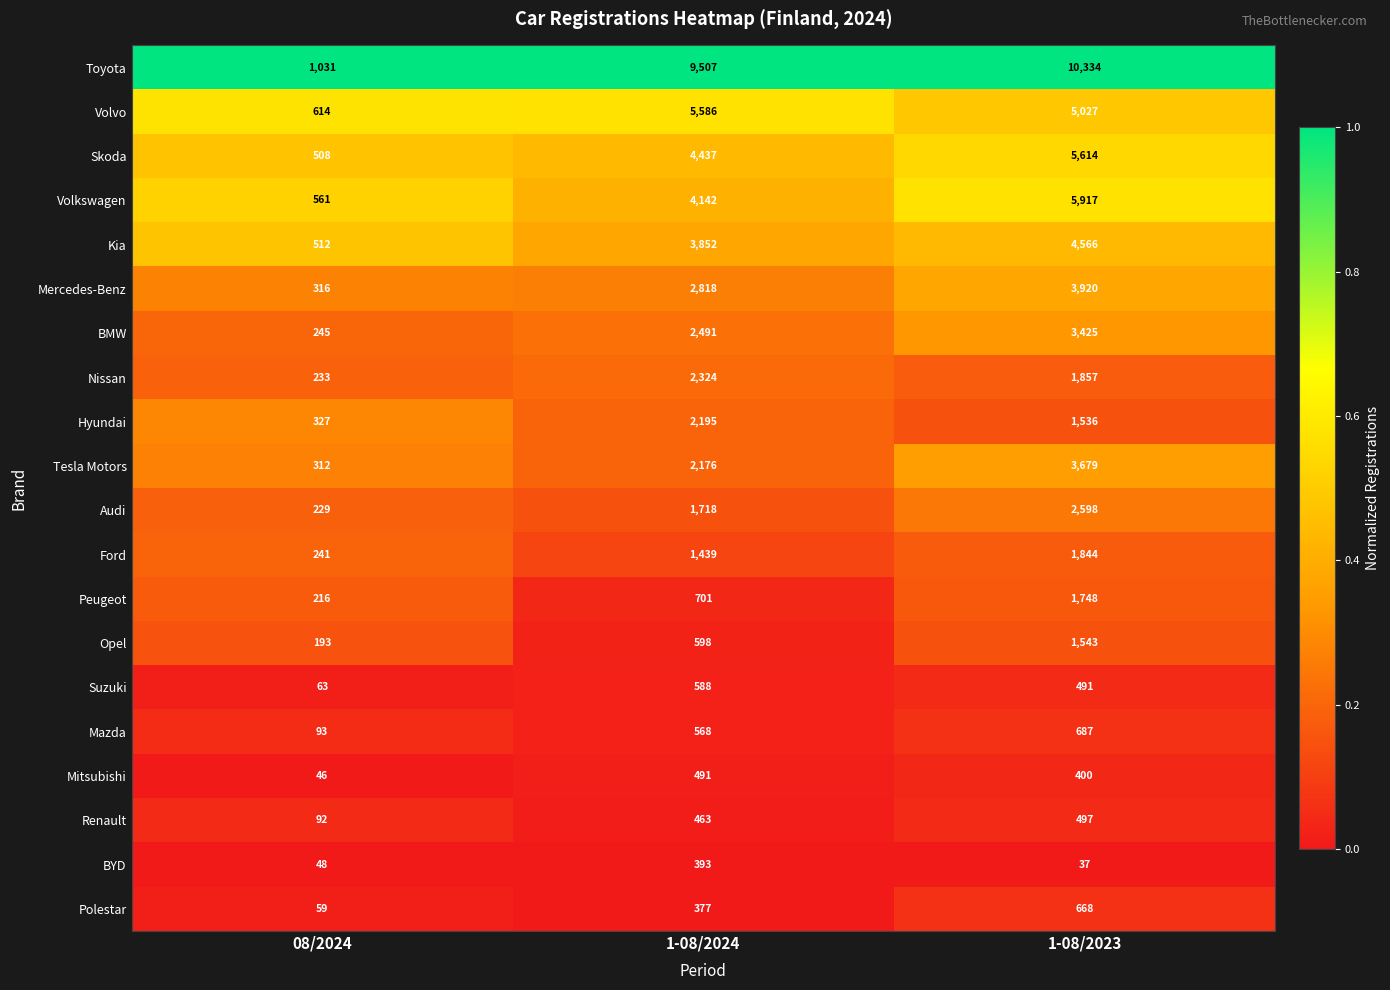

What is the maximum value shown in the chart?

10334